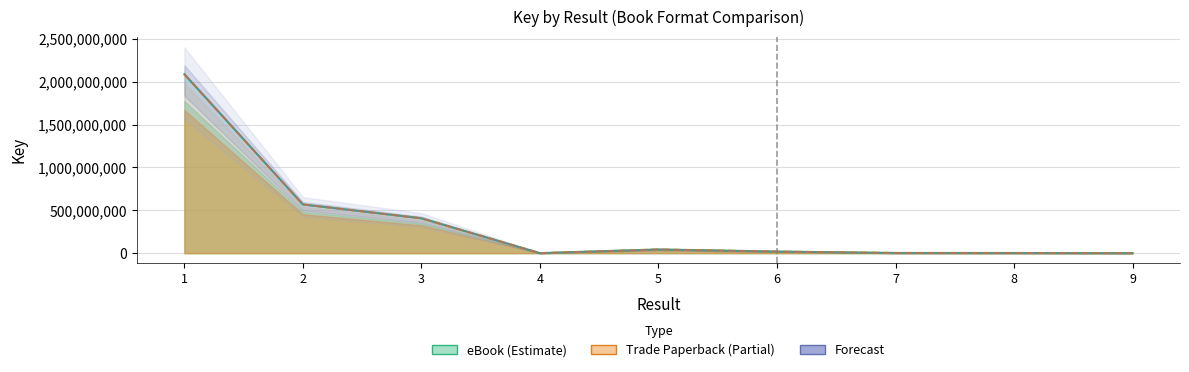

How many values in the Trade Paperback (Estimate based on partial data) series are below 18211250?

4